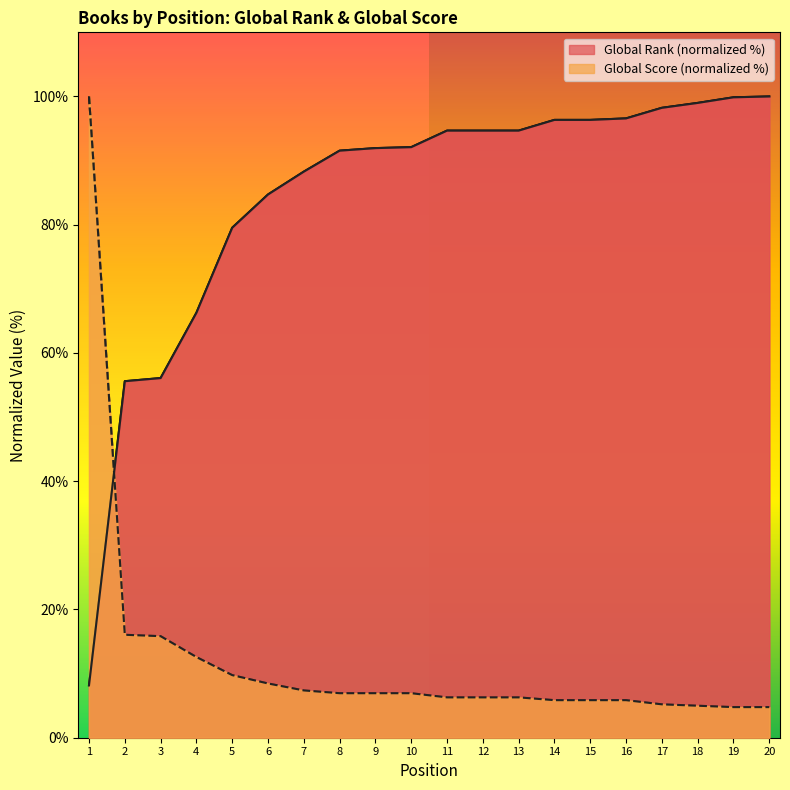

At which category is the sum across all series the highest?

1